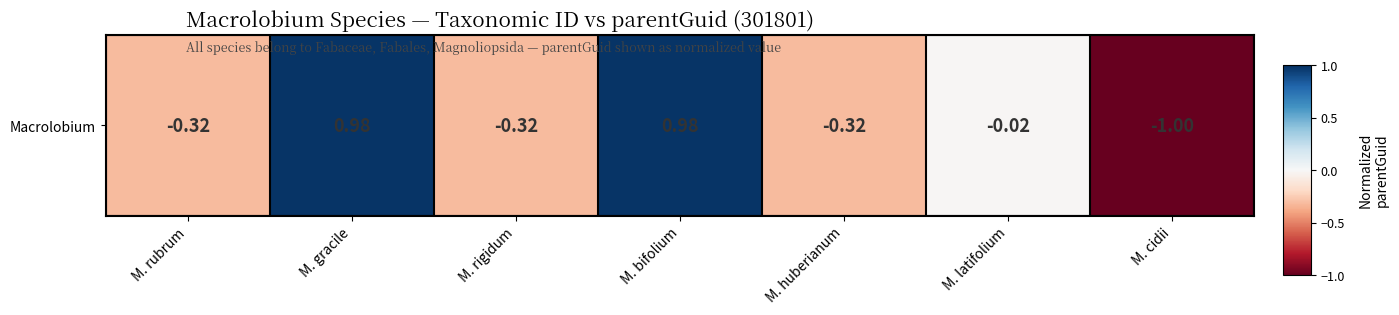

What is the change in value from M. gracile to M. huberianum?

-1.3